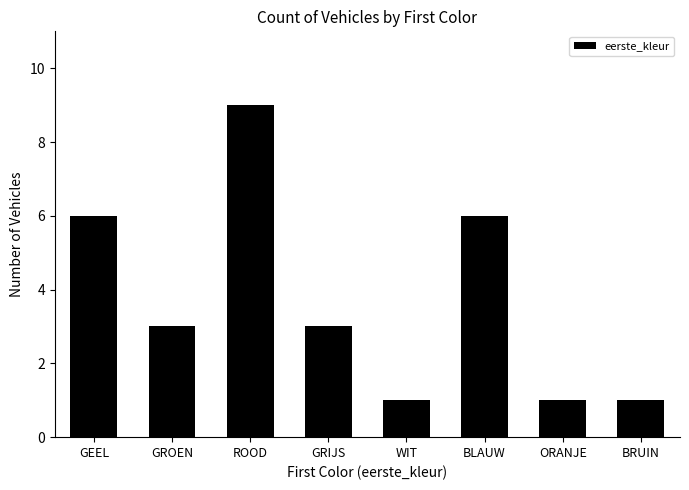

How many series are shown in this chart?

1